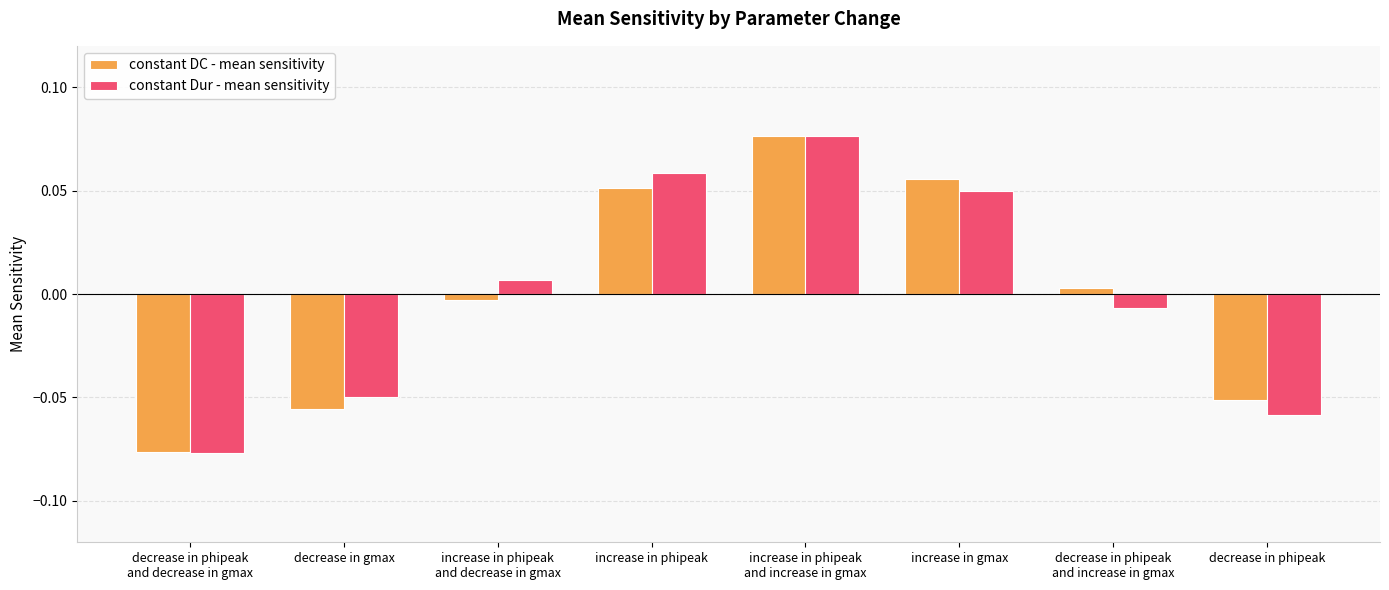

Which series has the widest spread of values?

constant Dur - mean sensitivity